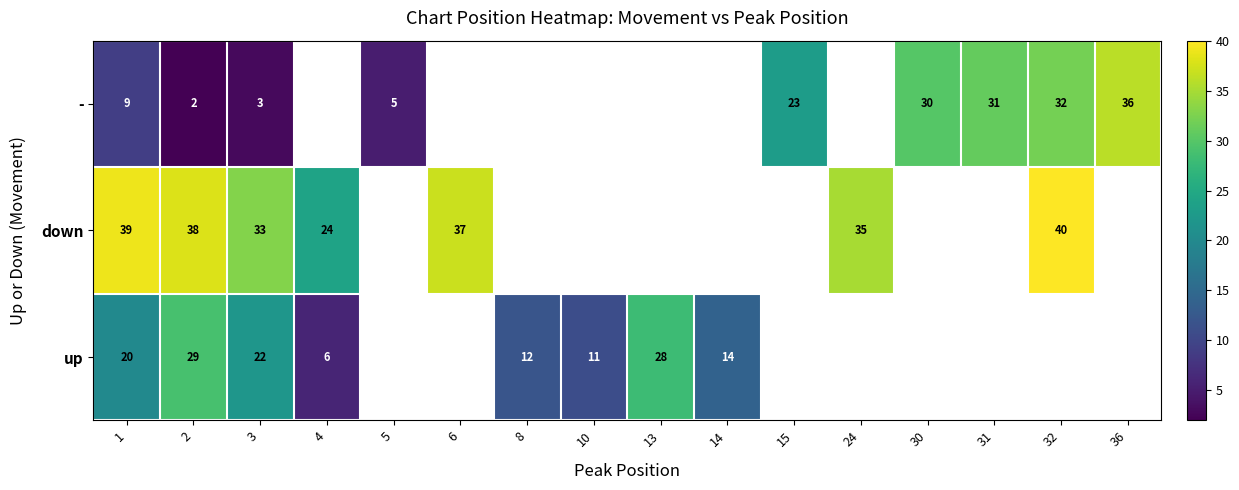

Is it true that up equals 47 at 2?

False